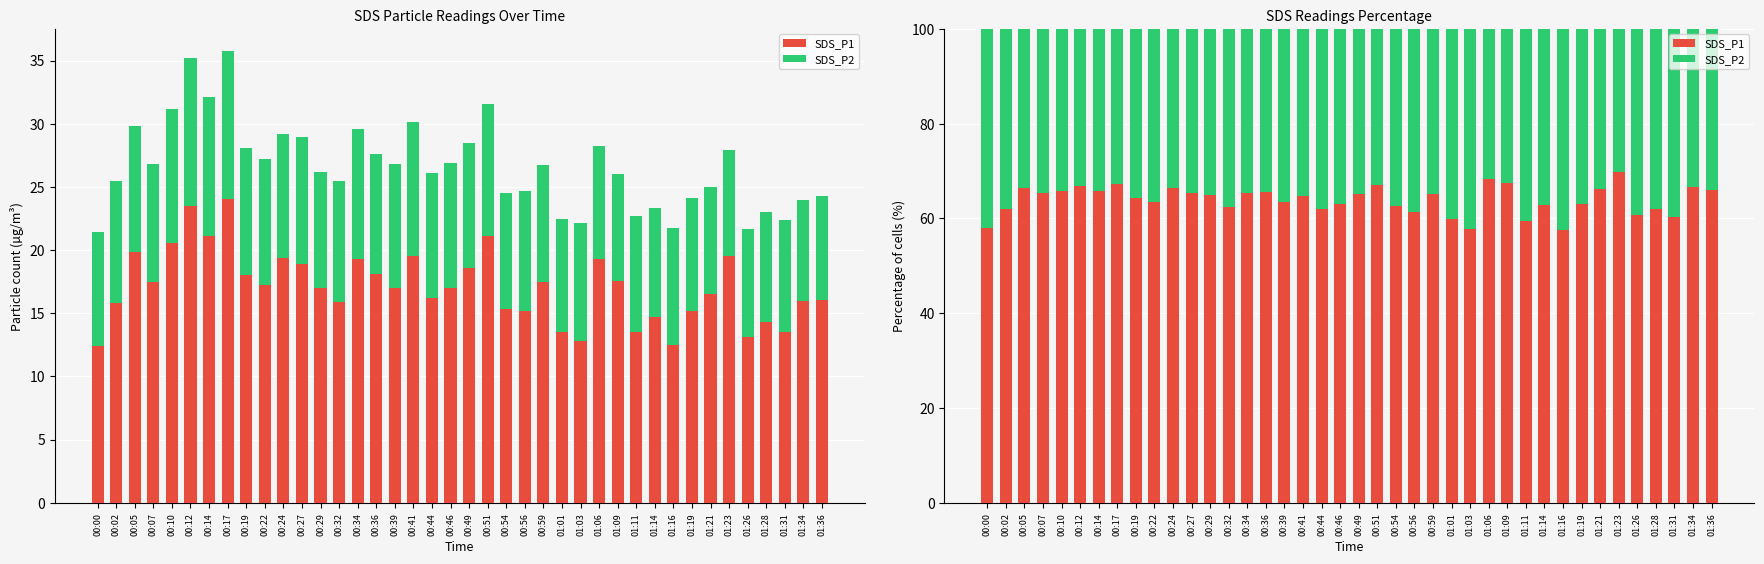

At how many categories does at least one series exceed 48?

40